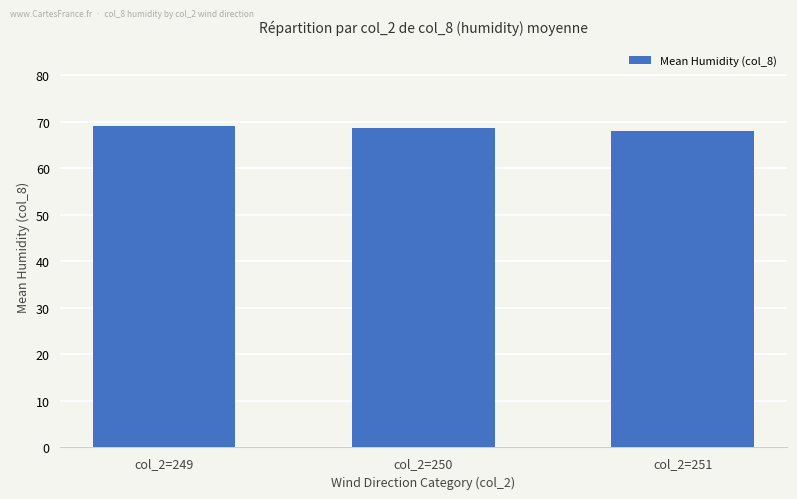

The chart shows a value of 69.1 at col_2=249. True or false?

True